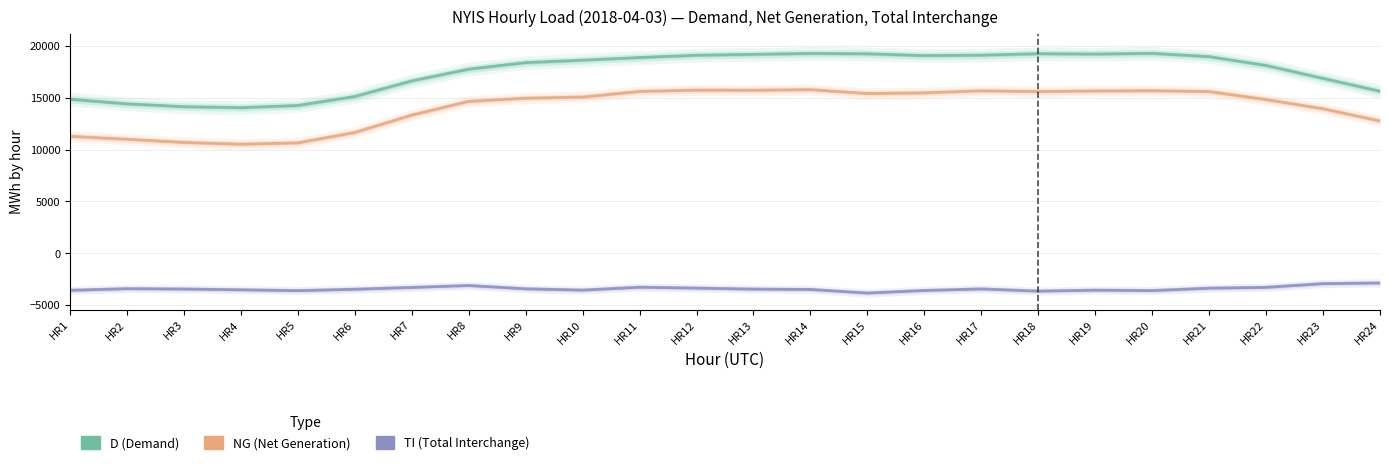

True or false: TI has a value of -3529 at HR4.

True